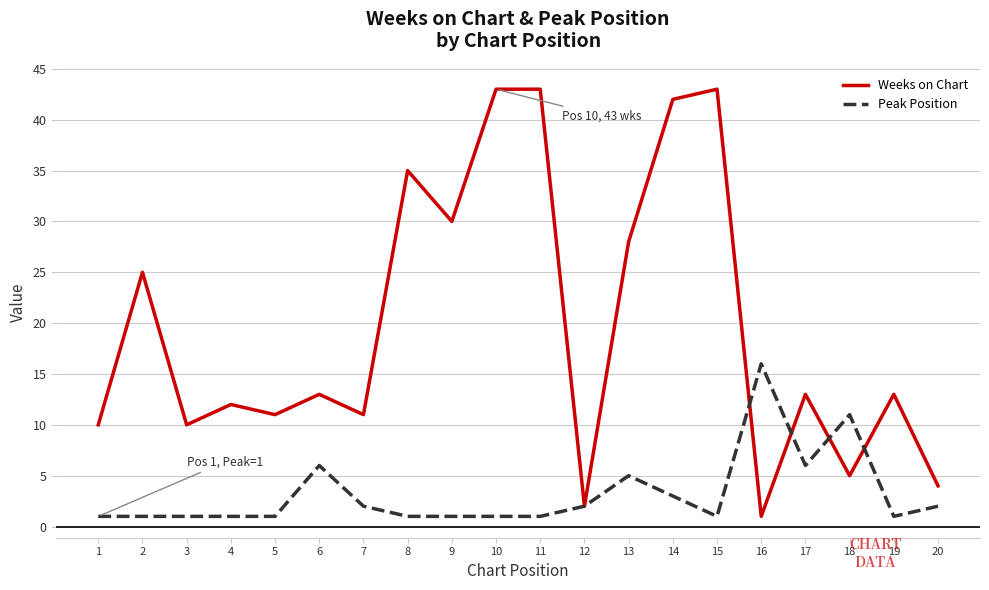

Which series has the widest spread of values?

Weeks on Chart